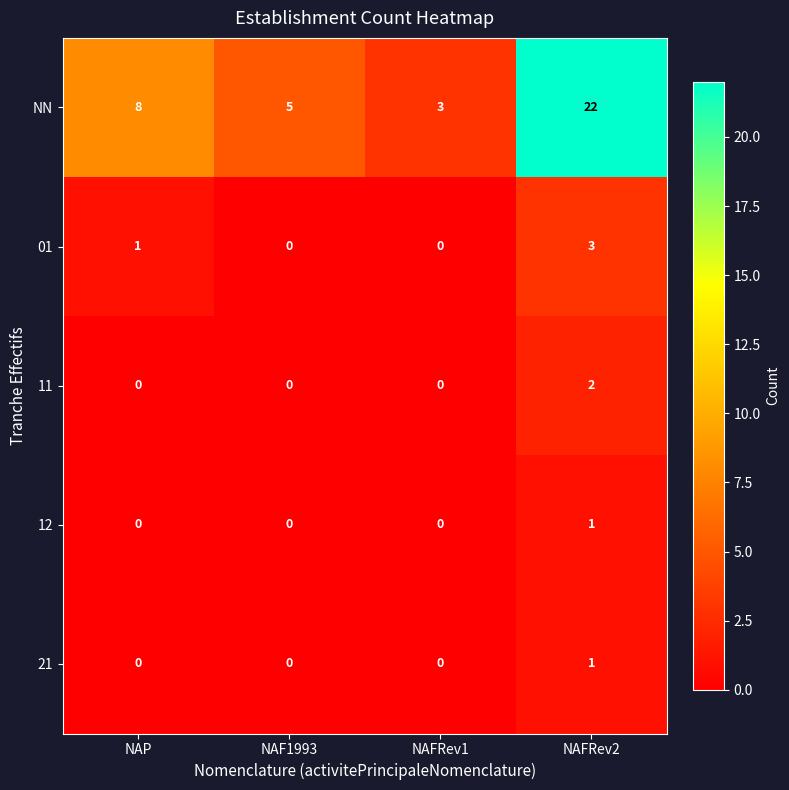

Which series changed the most between NAP and NAFRev1?

NN